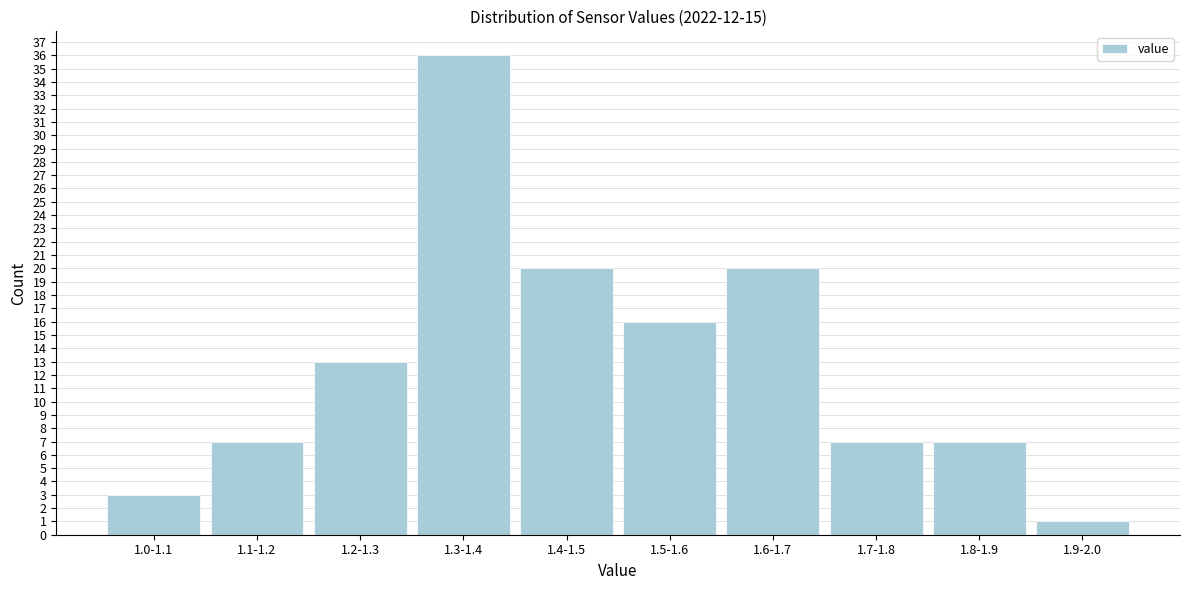

Reading left to right, list all the values displayed in this chart.

1.0-1.1=3	1.1-1.2=7	1.2-1.3=13	1.3-1.4=36	1.4-1.5=20	1.5-1.6=16	1.6-1.7=20	1.7-1.8=7	1.8-1.9=7	1.9-2.0=1